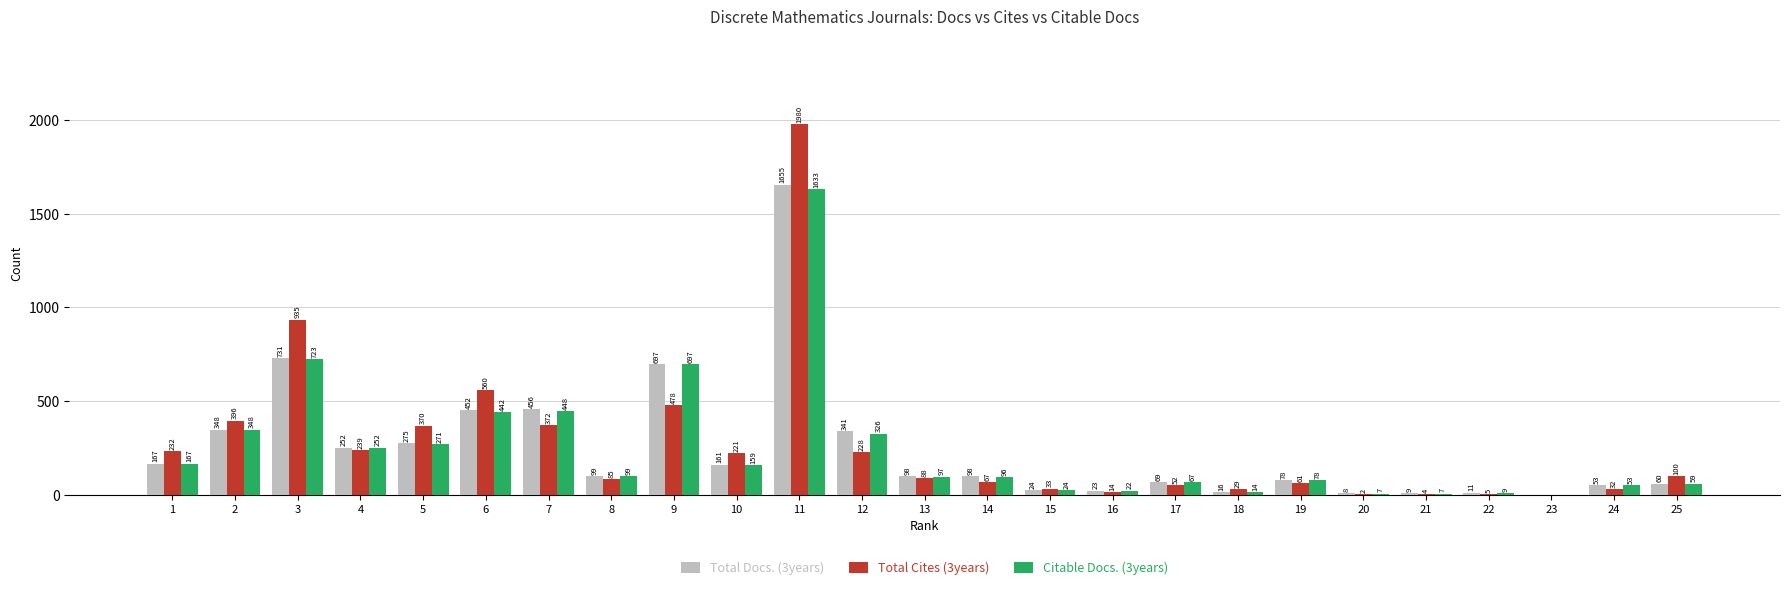

How many values in Citable Docs. (3years) are above zero?

24